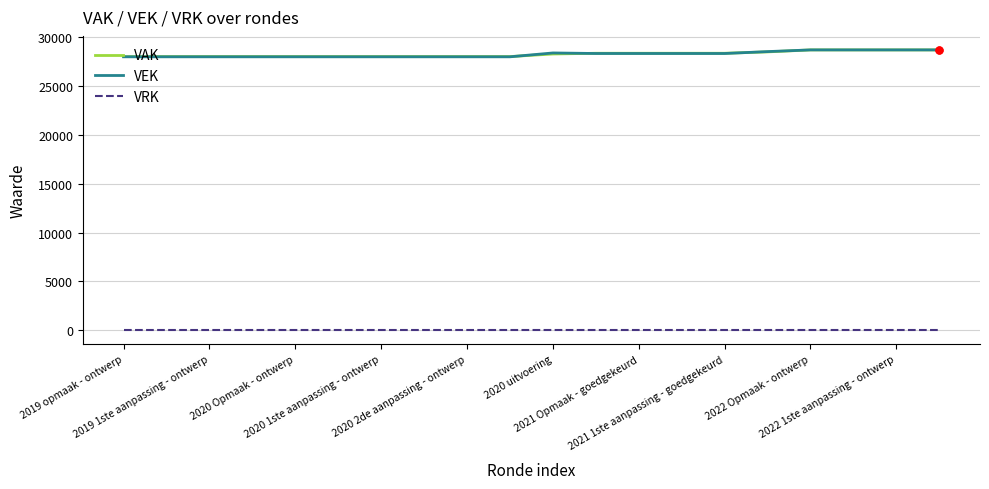

True or false: VEK and VRK cross at least once.

False